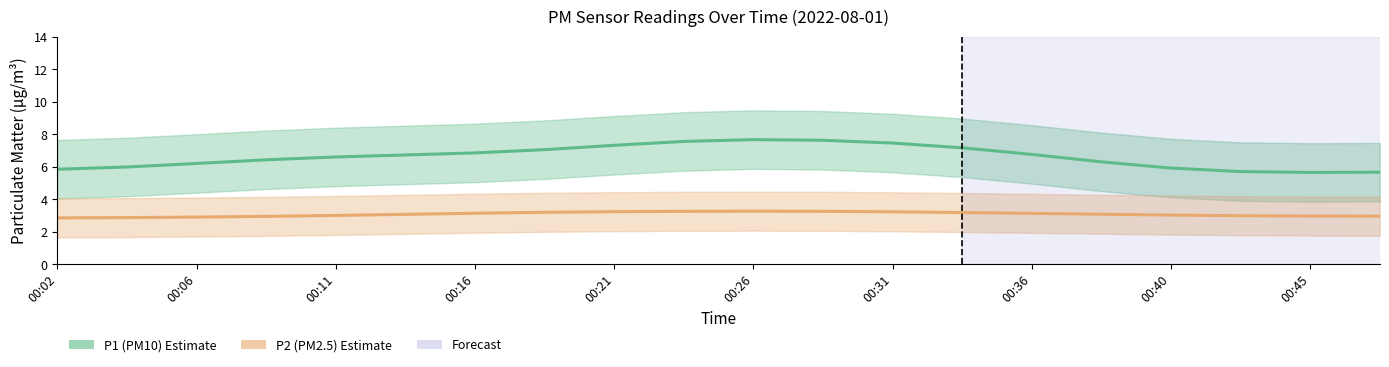

In P1 estimate, how many points are higher than both neighbors (excluding endpoints)?

1